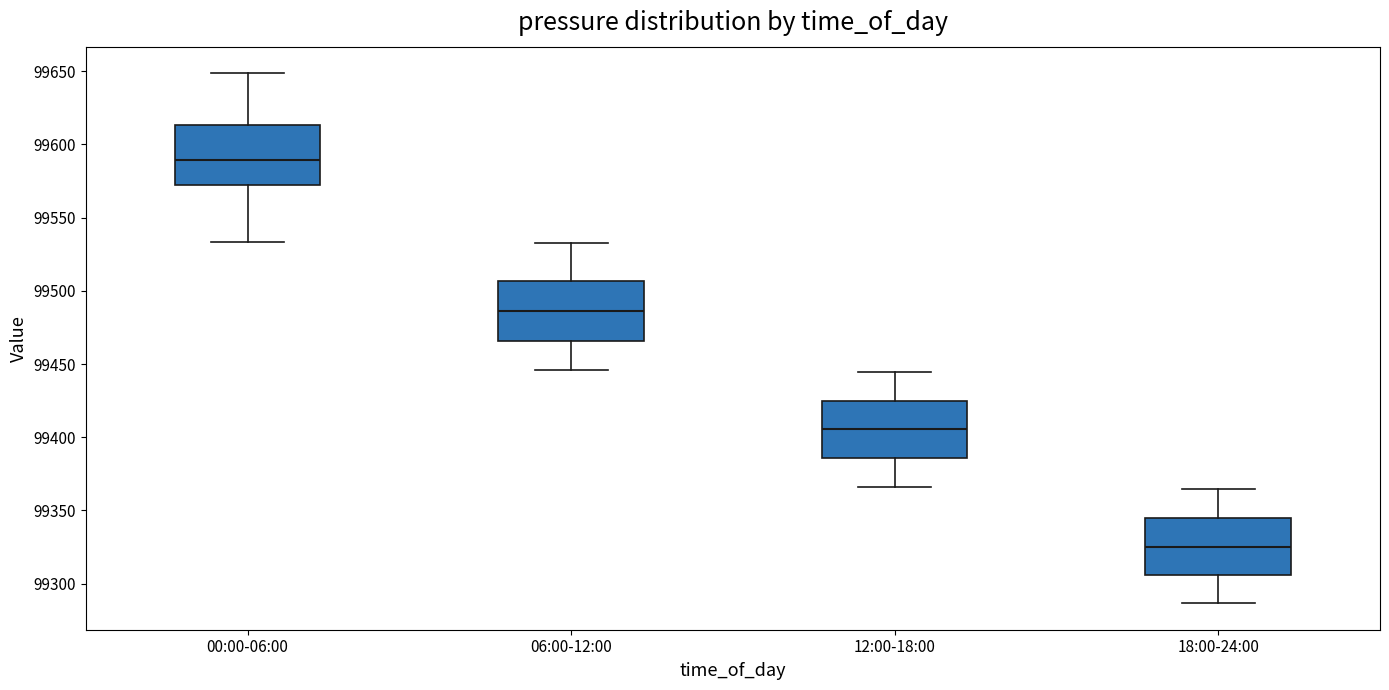

Reading left to right, transcribe this box plot: for each box, give where its median line is, the range the box spans, and where its two whiskers end, as read against the y-axis. The values are not printed on the chart, so give them approximately, as read against the axis.

00:00-06:00: median 99590, box 99575 to 99615, whiskers 99535 to 99650
06:00-12:00: median 99485, box 99465 to 99505, whiskers 99445 to 99535
12:00-18:00: median 99405, box 99385 to 99425, whiskers 99365 to 99445
18:00-24:00: median 99325, box 99305 to 99345, whiskers 99285 to 99365